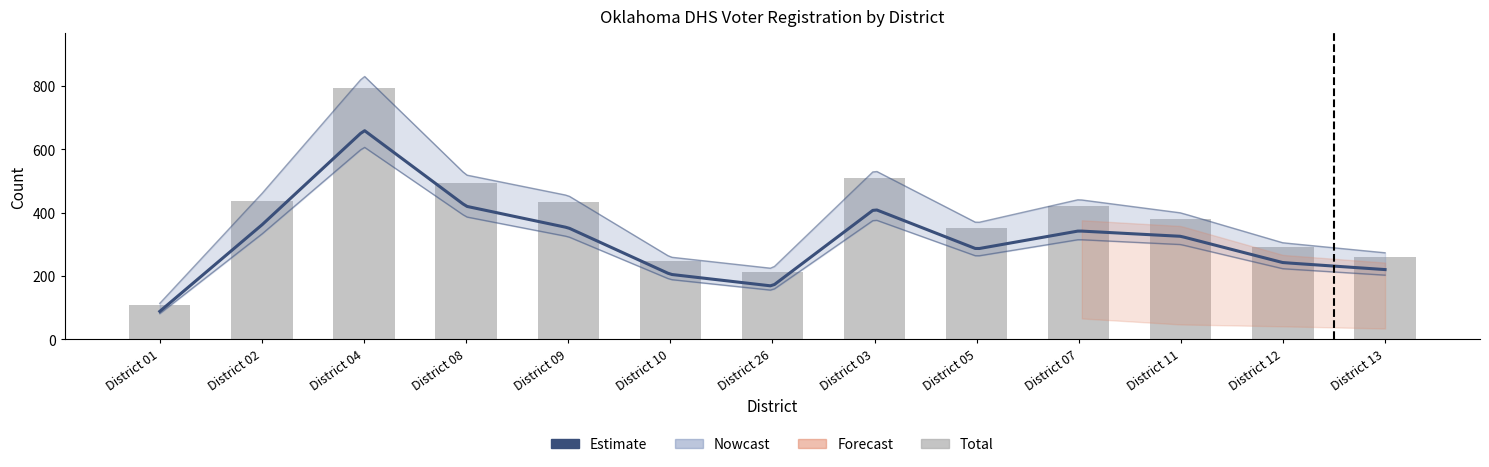

What is the minimum value for No?

88